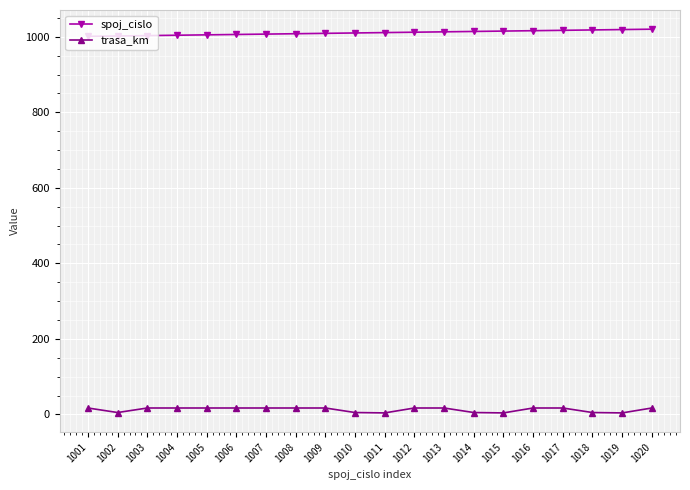

What is the sum of all trasa_km values?

253